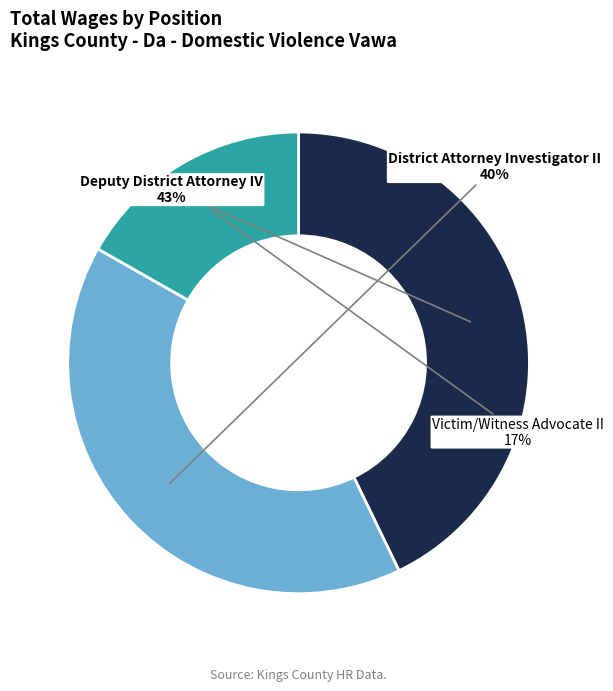

Do Victim/Witness Advocate II and Deputy District Attorney IV together represent more than half of the pie?

Yes